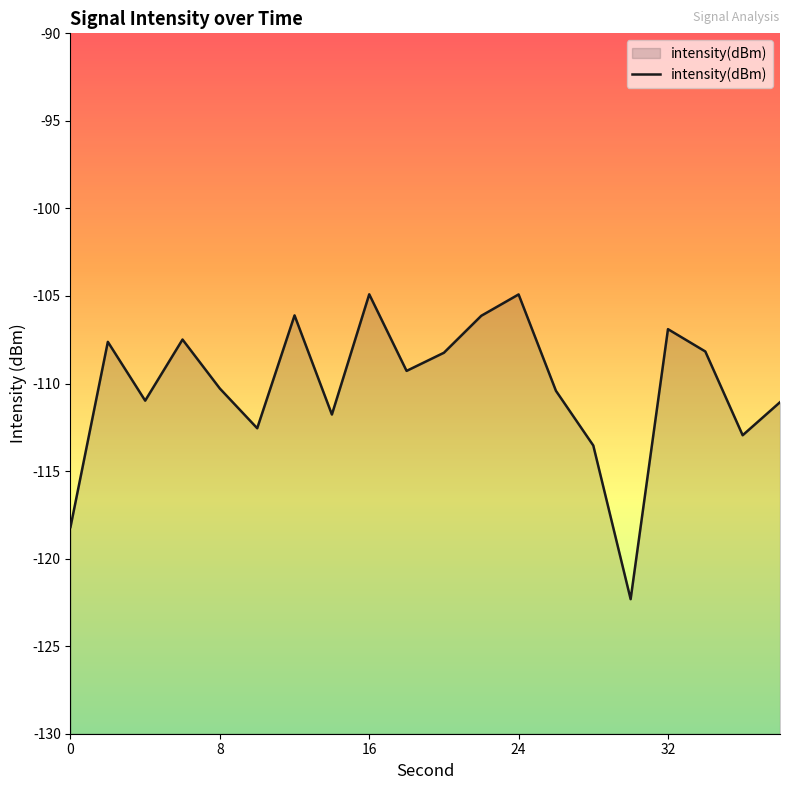

The chart shows a value of -106.9 at 32. True or false?

True